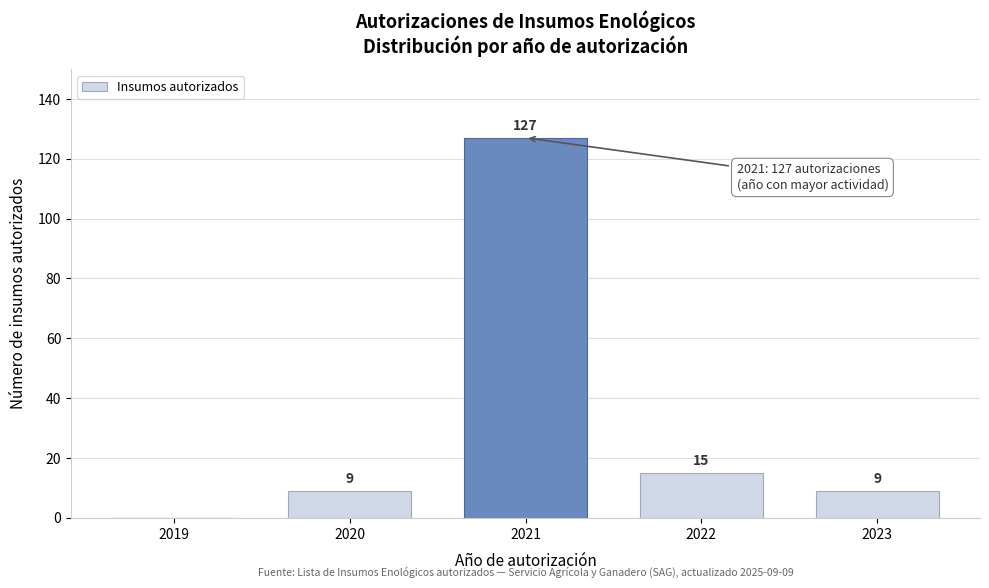

Reading left to right, what are all the values shown in this chart?

2019=0	2020=9	2021=127	2022=15	2023=9